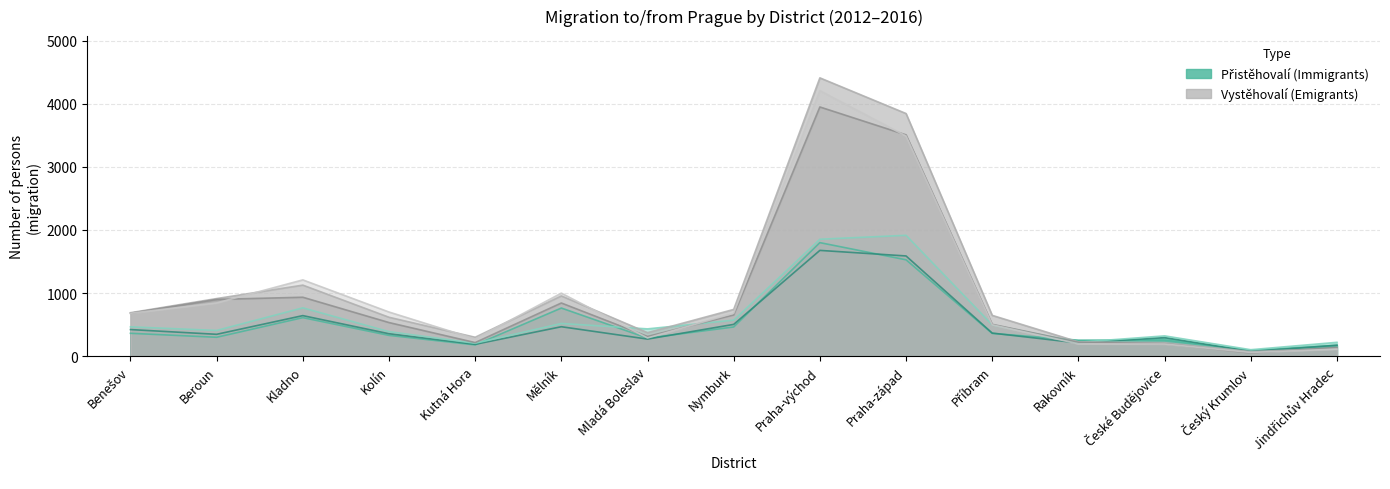

How many lines are shown in the chart?

6